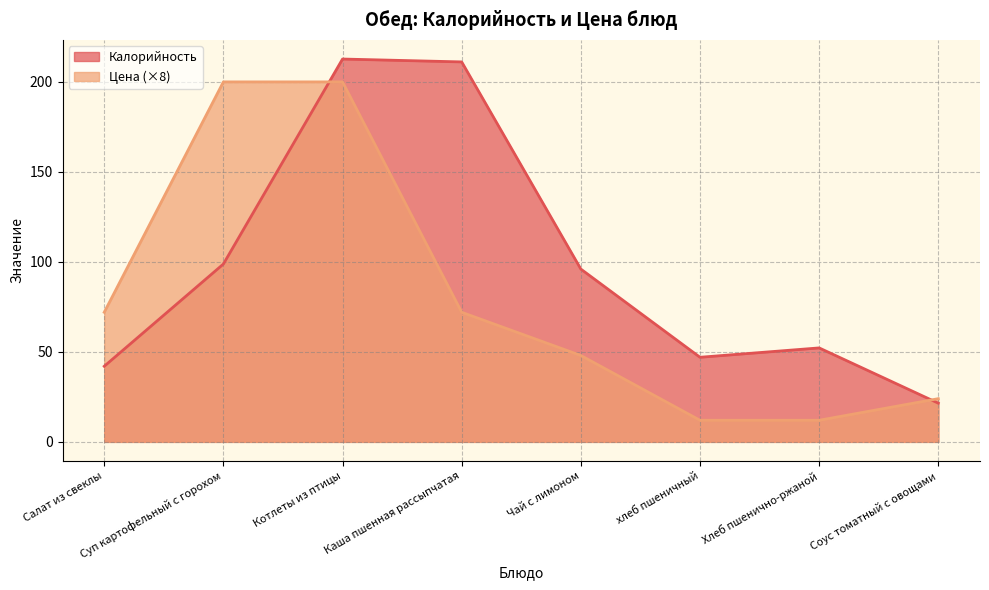

How many data points does each series have?

8